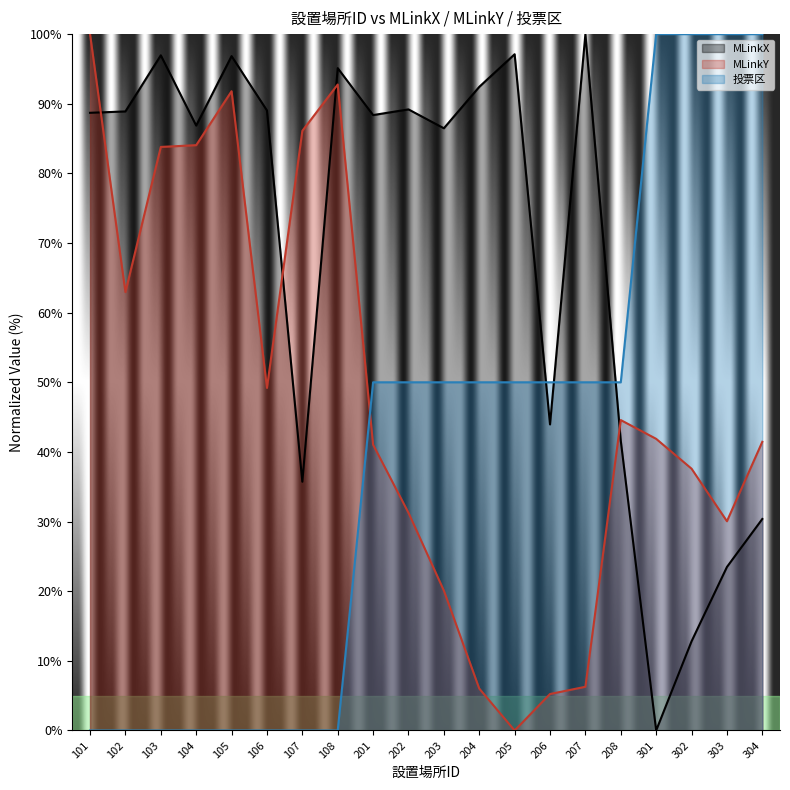

Which series has the widest spread of values?

MLinkX